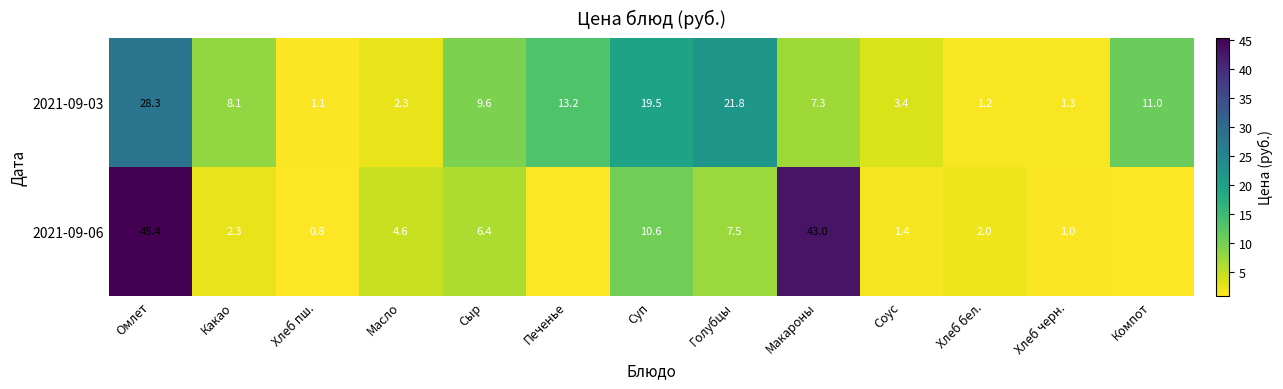

Where does the 2021-09-03 series first go above 8?

Омлет